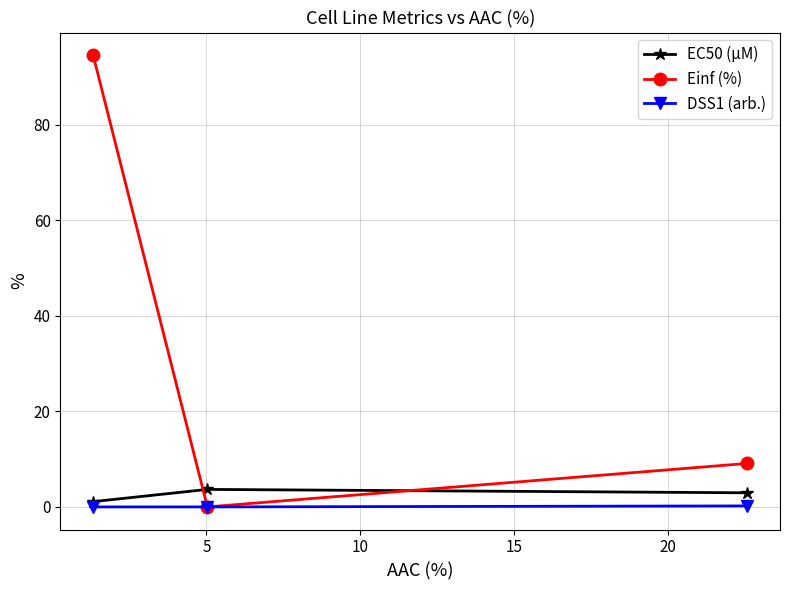

What is the greatest value displayed?

94.6